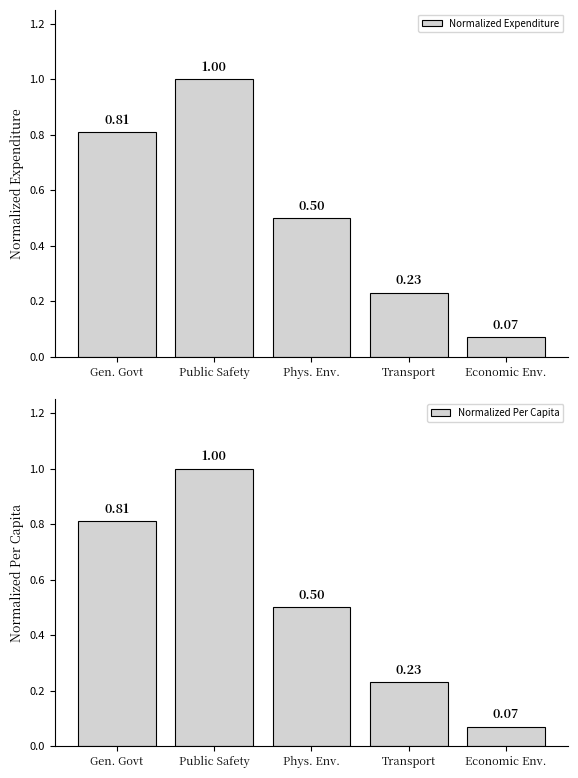

Reading left to right, what are all the values shown in this chart?

Normalized Expenditure: Gen. Govt=0.8	Public Safety=1.0	Phys. Env.=0.5	Transport=0.2	Economic Env.=0.1
Normalized Per Capita: Gen. Govt=0.8	Public Safety=1.0	Phys. Env.=0.5	Transport=0.2	Economic Env.=0.1